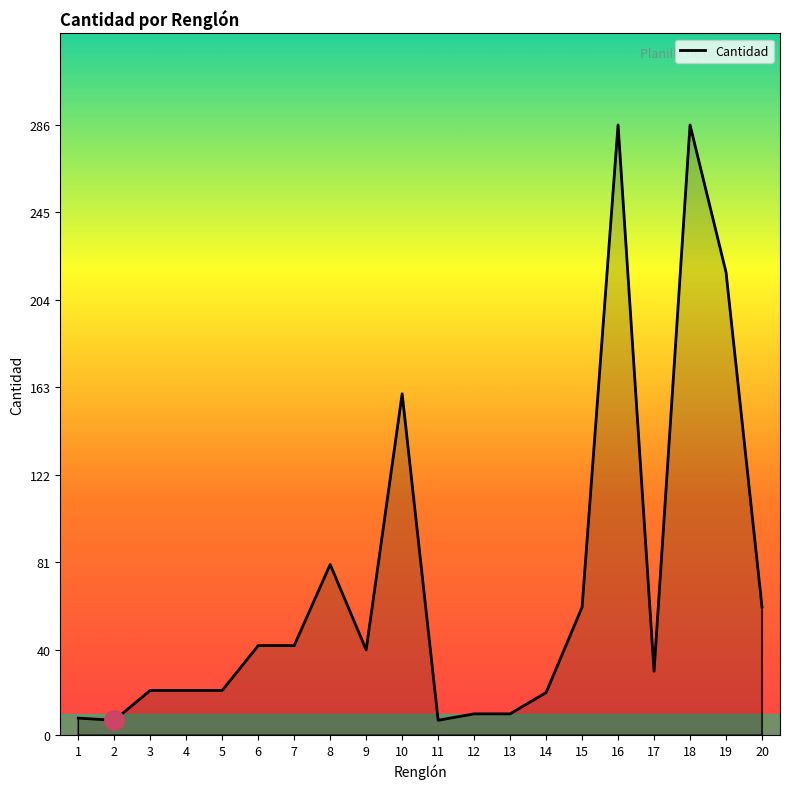

Is it true that the value at 16 is 286?

True